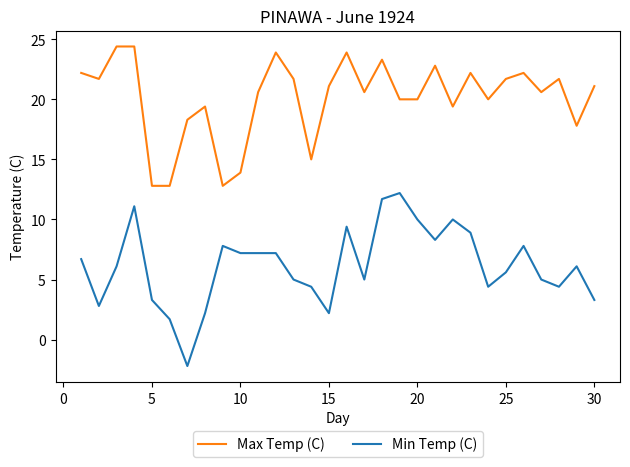

Reading right to left, extract all data points from this chart.

Max Temp (C): 21.1	17.8	21.7	20.6	22.2	21.7	20.0	22.2	19.4	22.8	20.0	20.0	23.3	20.6	23.9	21.1	15.0	21.7	23.9	20.6	13.9	12.8	19.4	18.3	12.8	12.8	24.4	24.4	21.7	22.2
Min Temp (C): 3.3	6.1	4.4	5.0	7.8	5.6	4.4	8.9	10.0	8.3	10.0	12.2	11.7	5.0	9.4	2.2	4.4	5.0	7.2	7.2	7.2	7.8	2.2	-2.2	1.7	3.3	11.1	6.1	2.8	6.7